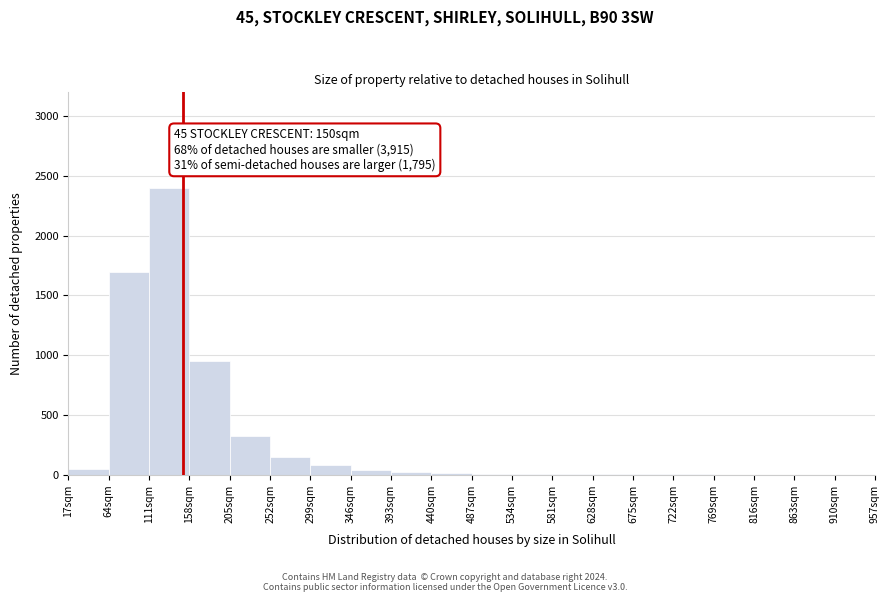

Over which range of the x-axis is the bar tallest?

111 to 158